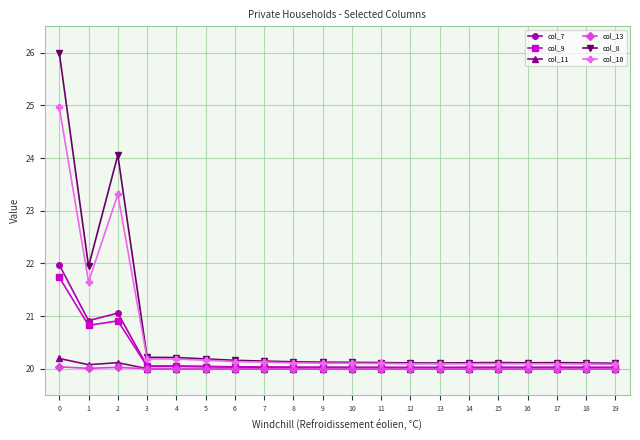

What is the total value across all series at 1?

125.4